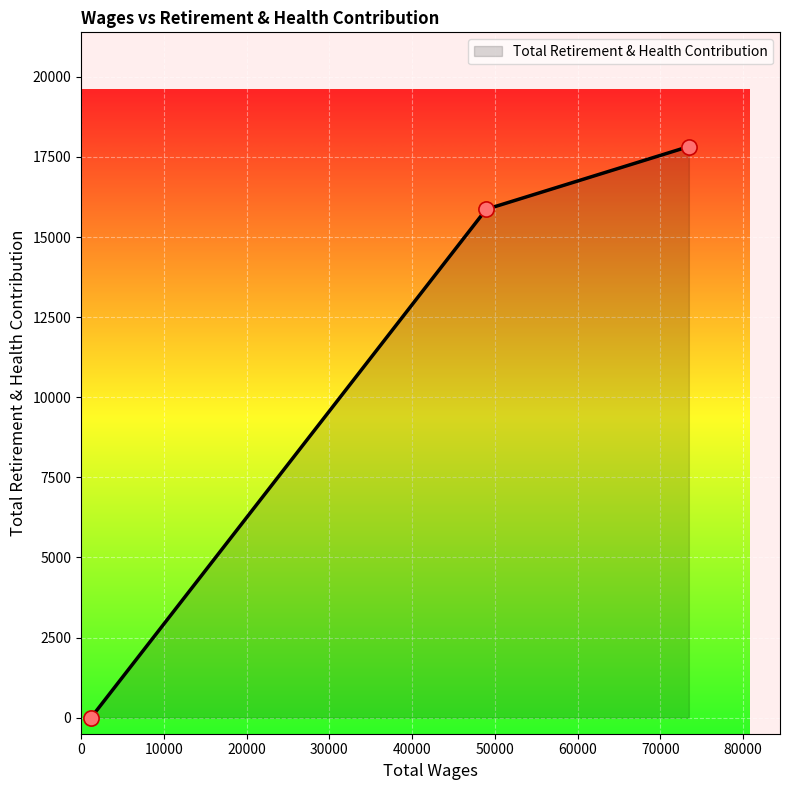

What is the average value?

11230